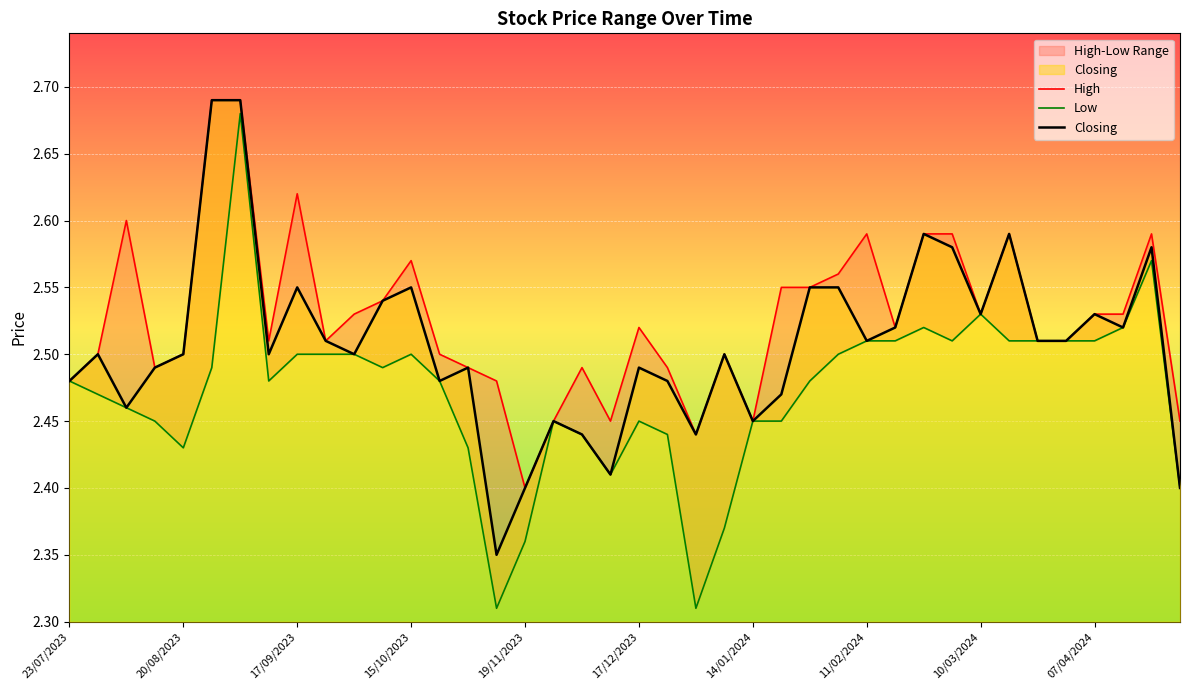

How many Closing values are between 2 and 3?

40